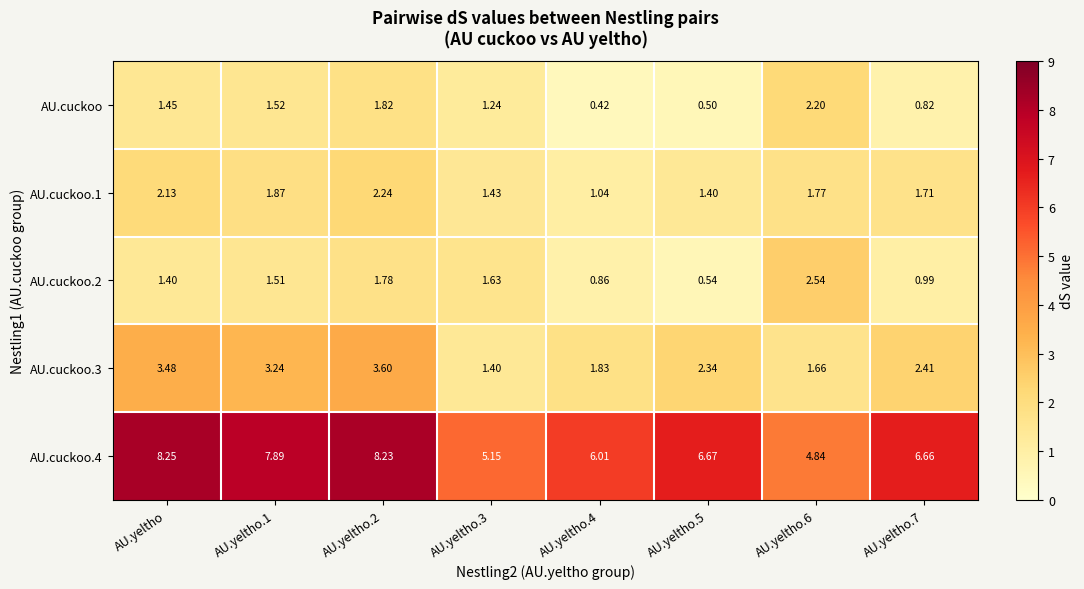

At which label does AU.cuckoo.3 first exceed 2?

AU.yeltho